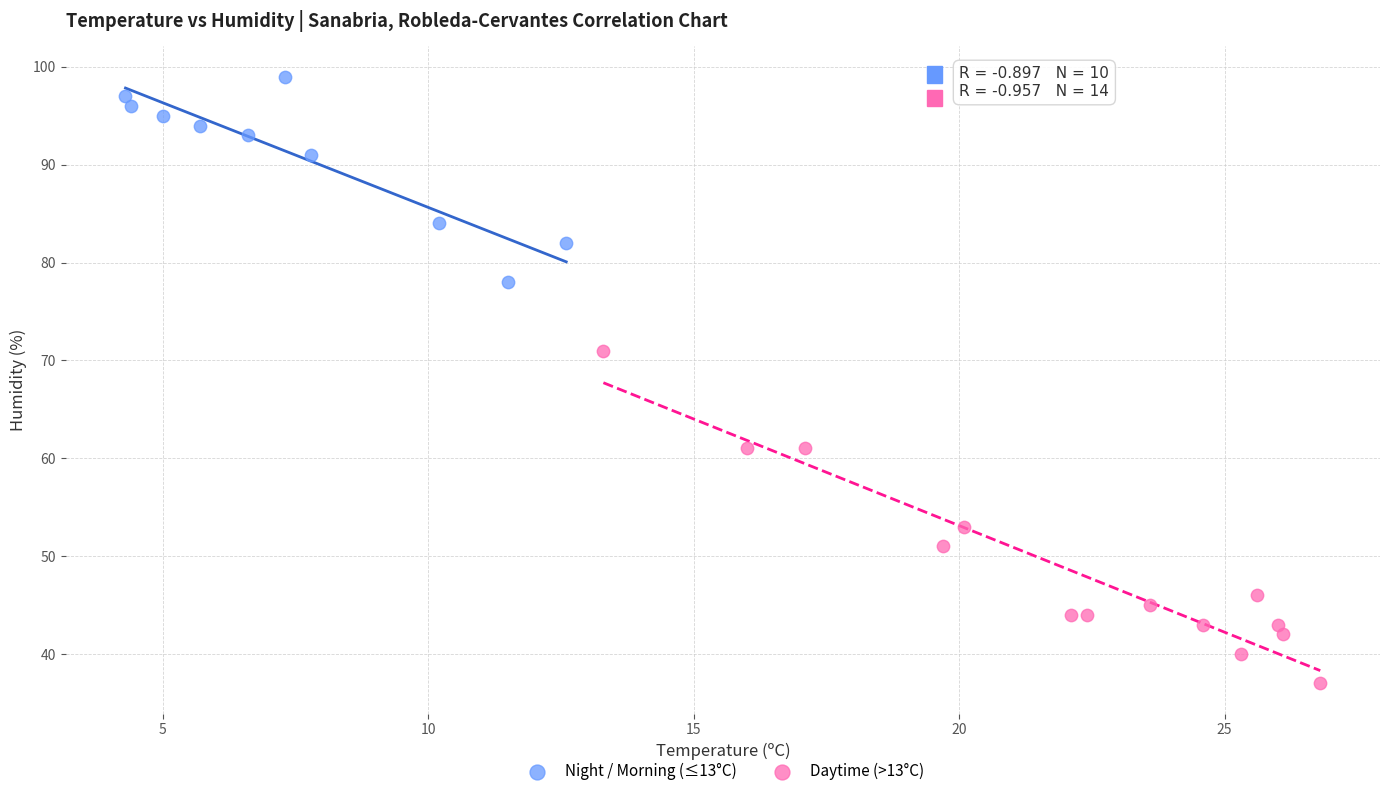

Which series reaches the maximum Y coordinate?

Night / Morning (≤13°C)